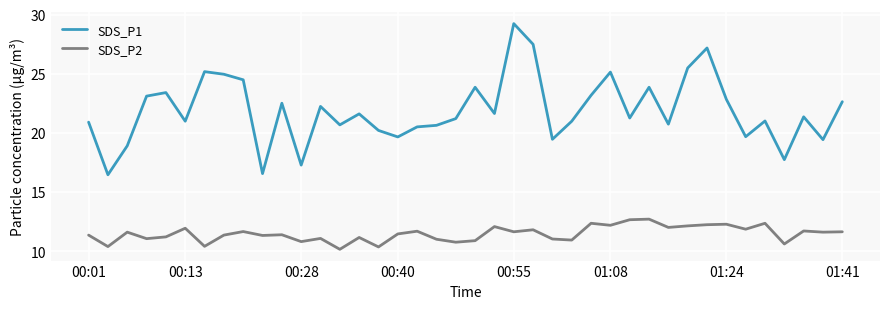

What is the sum of all SDS_P1 values?

875.4